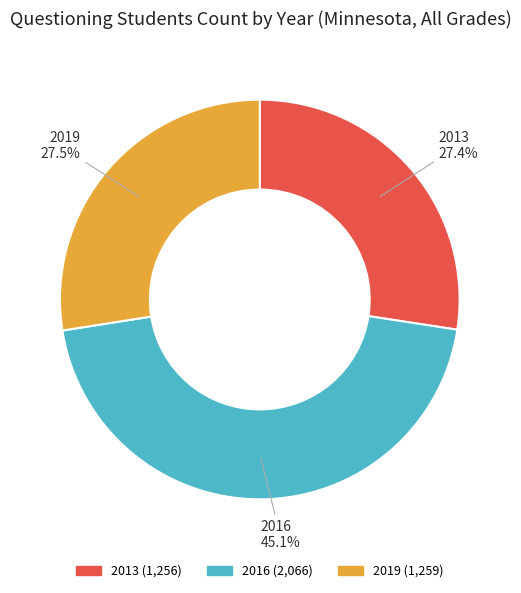

Count the number of slices in the pie.

3